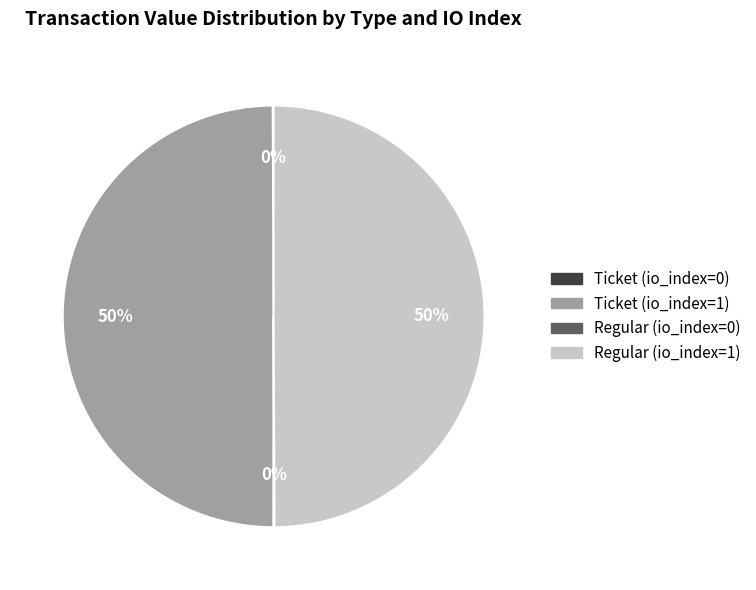

What percentage is the Ticket (io_index=1) slice, to the nearest percent?

50%